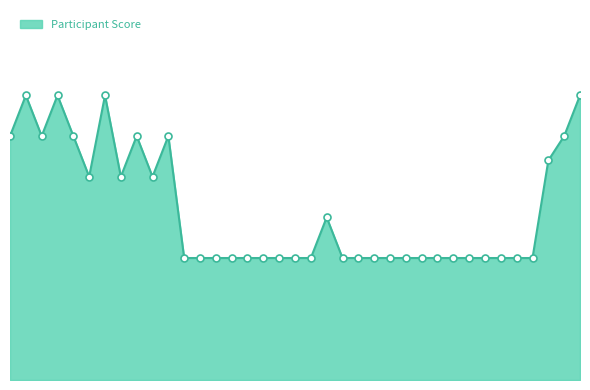

Does the chart have visible grid lines?

No